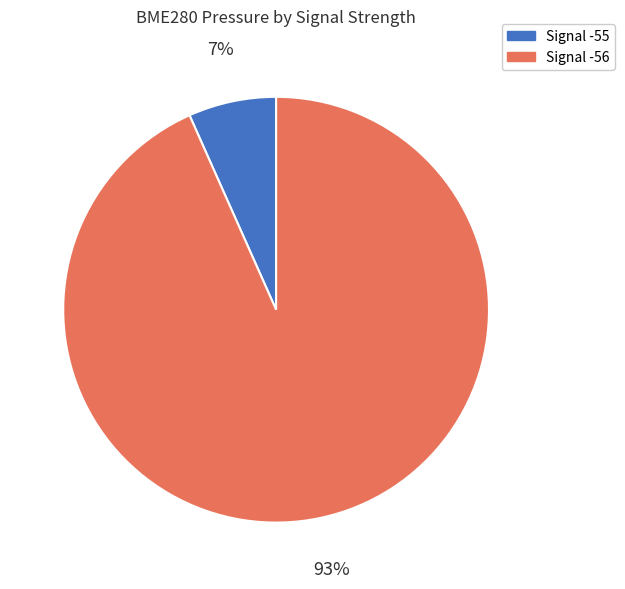

Does any single category account for the majority?

Yes